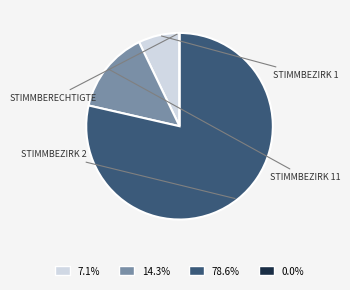

Is there a majority slice in this chart?

Yes